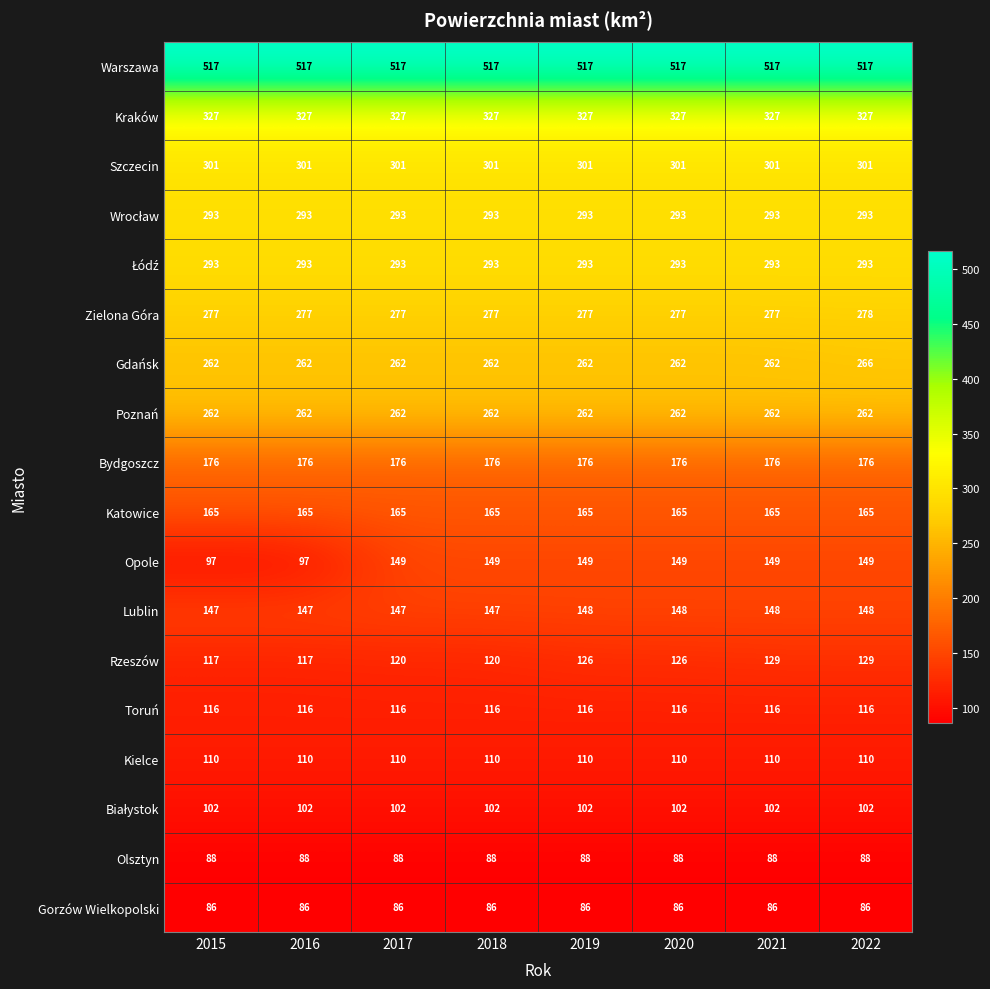

How many series are shown in this chart?

18